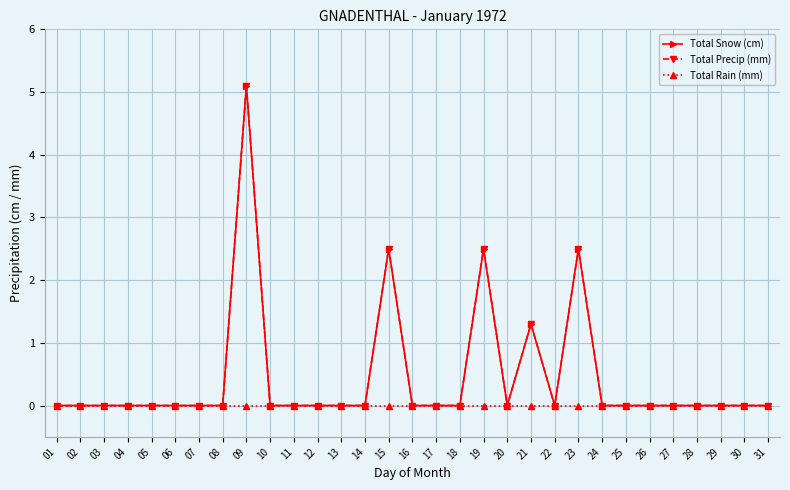

Does the chart have visible grid lines?

Yes